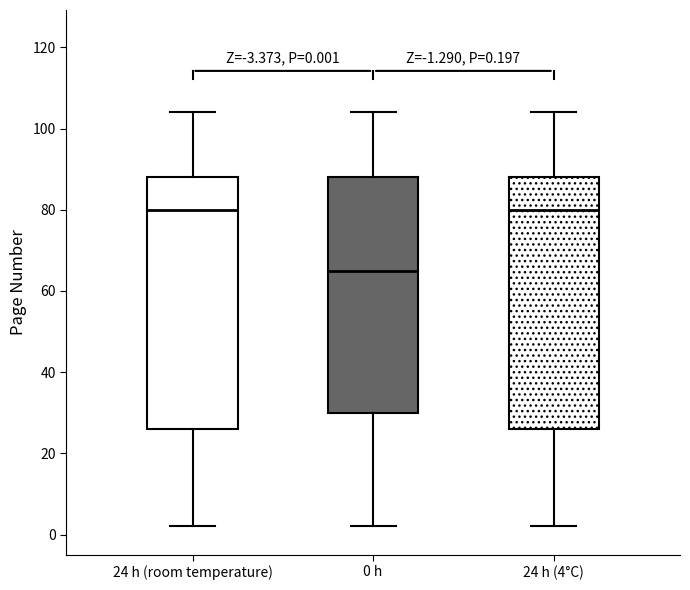

Which box has the lowest median line?

0 h